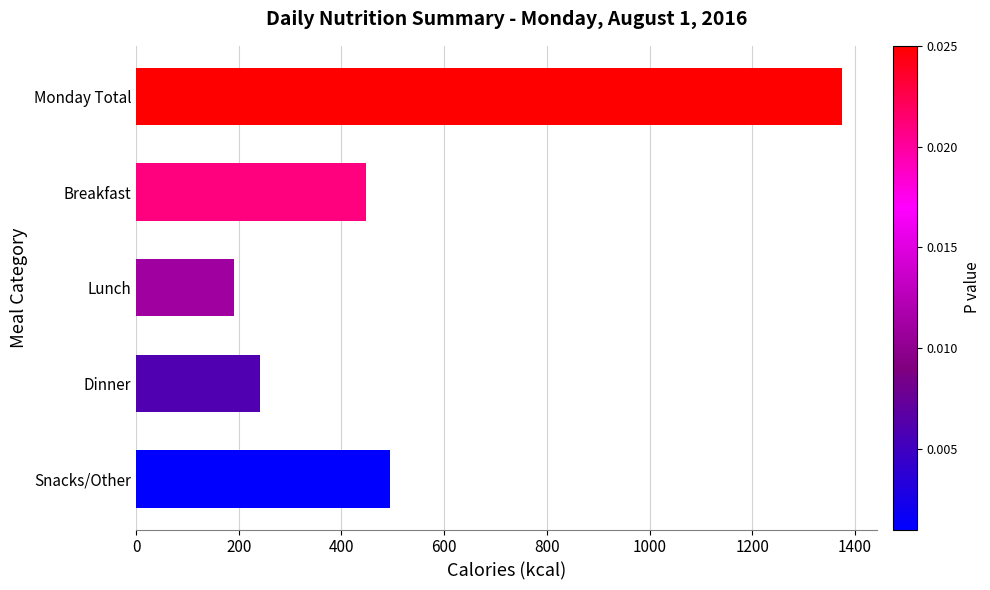

Rank the categories by value from highest to lowest.

Monday Total, Snacks/Other, Breakfast, Dinner, Lunch